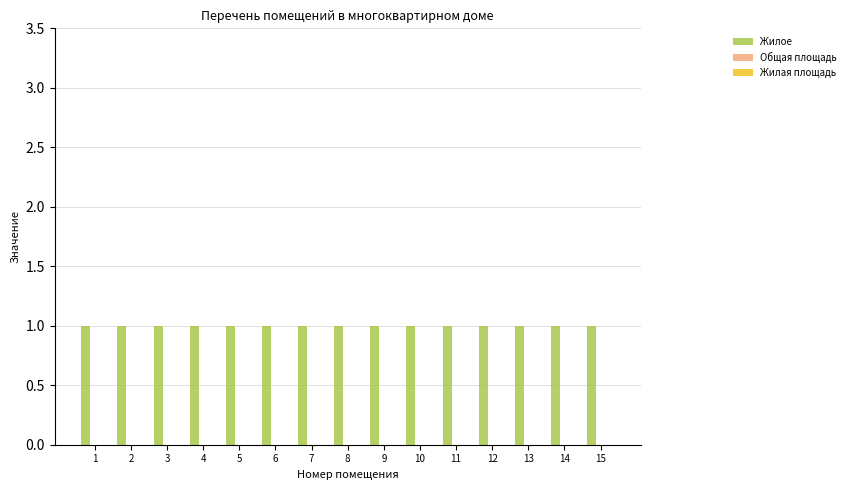

Rank the series at 7 from highest to lowest value.

Жилое, Общая площадь, Жилая площадь